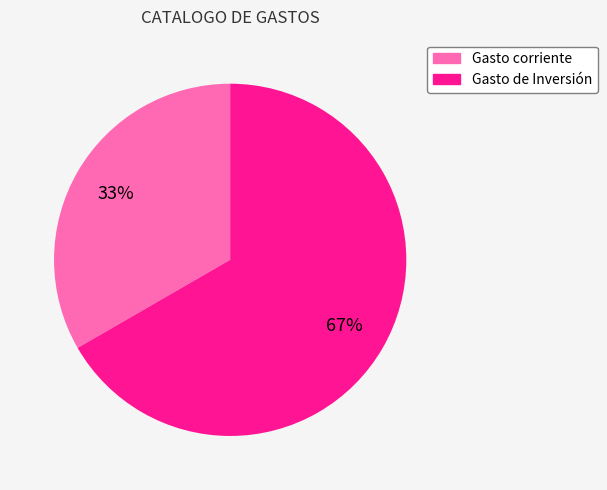

Is the sum of Gasto corriente and Gasto de Inversión greater than half?

Yes